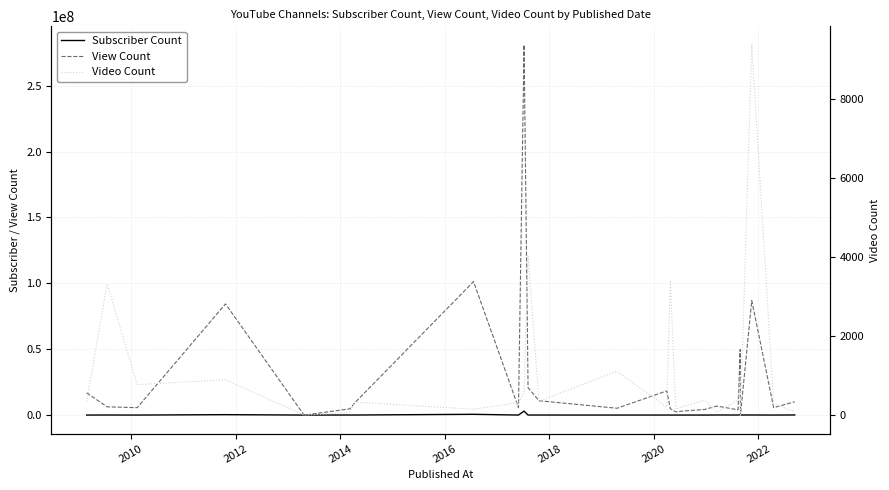

True or false: Video Count and Subscriber Count intersect in this chart.

False